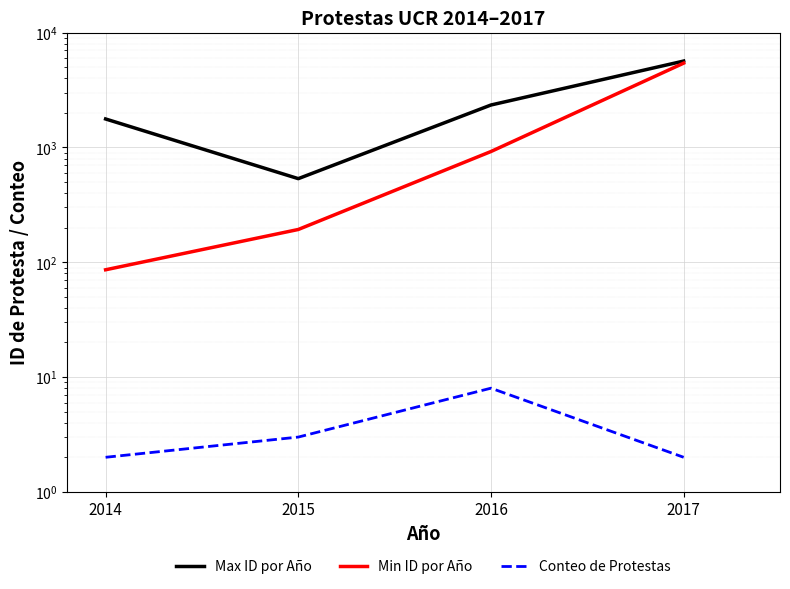

Count the number of data series in this chart.

3